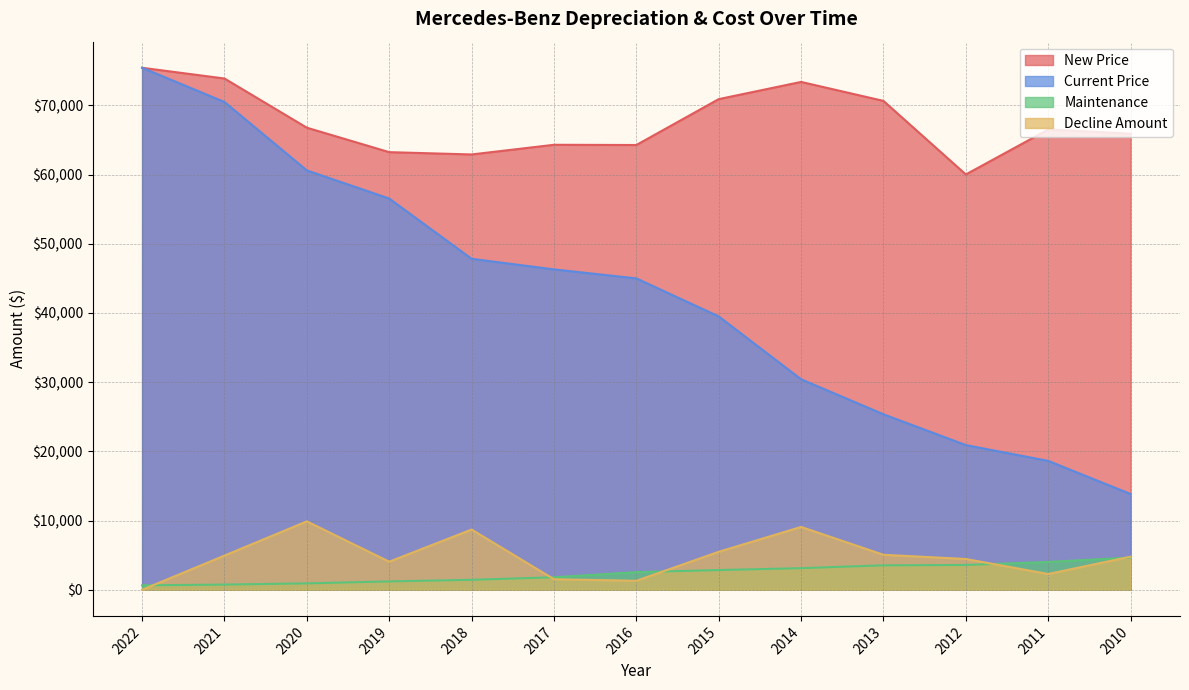

Which label corresponds to the largest value in the chart?

2022